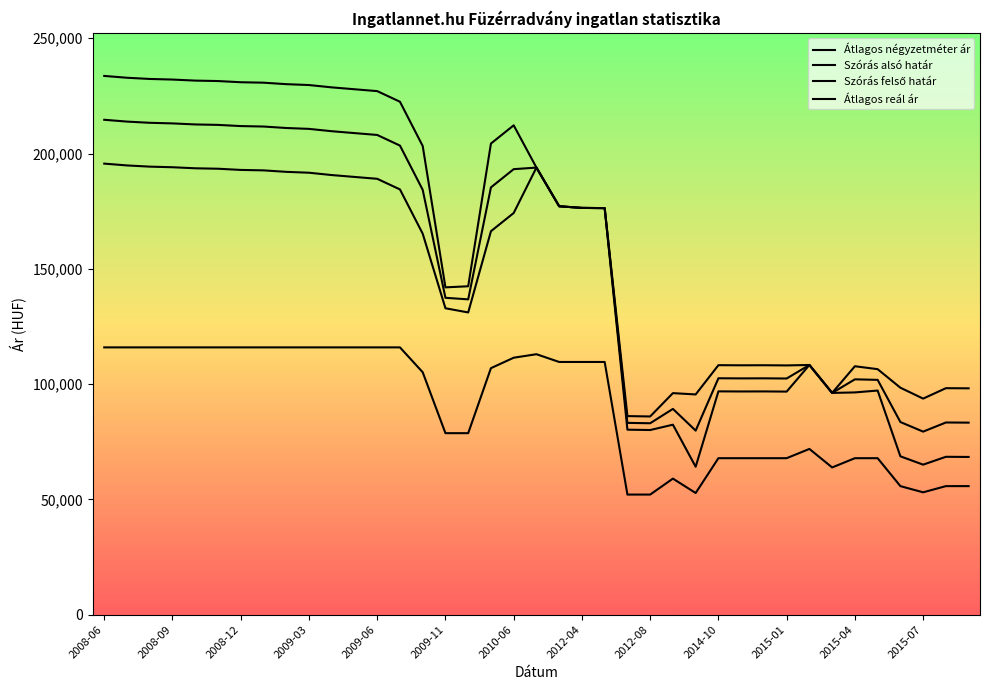

True or false: Szórás alsó határ and Szórás felső határ intersect in this chart.

False